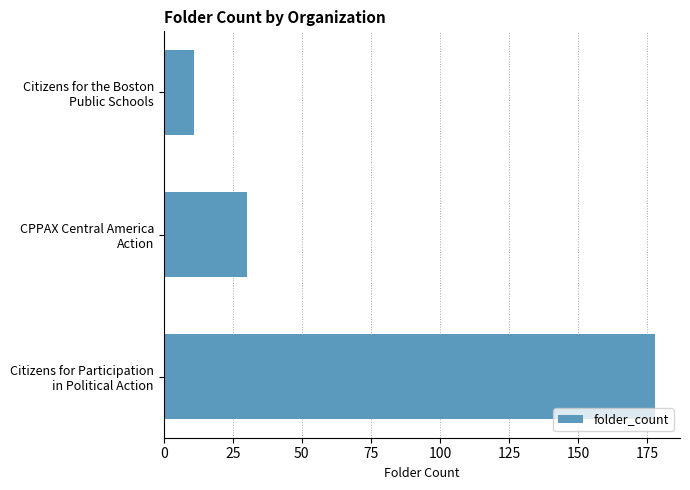

Rank the categories by value from highest to lowest.

Citizens for Participation
in Political Action, CPPAX Central America
Action, Citizens for the Boston
Public Schools